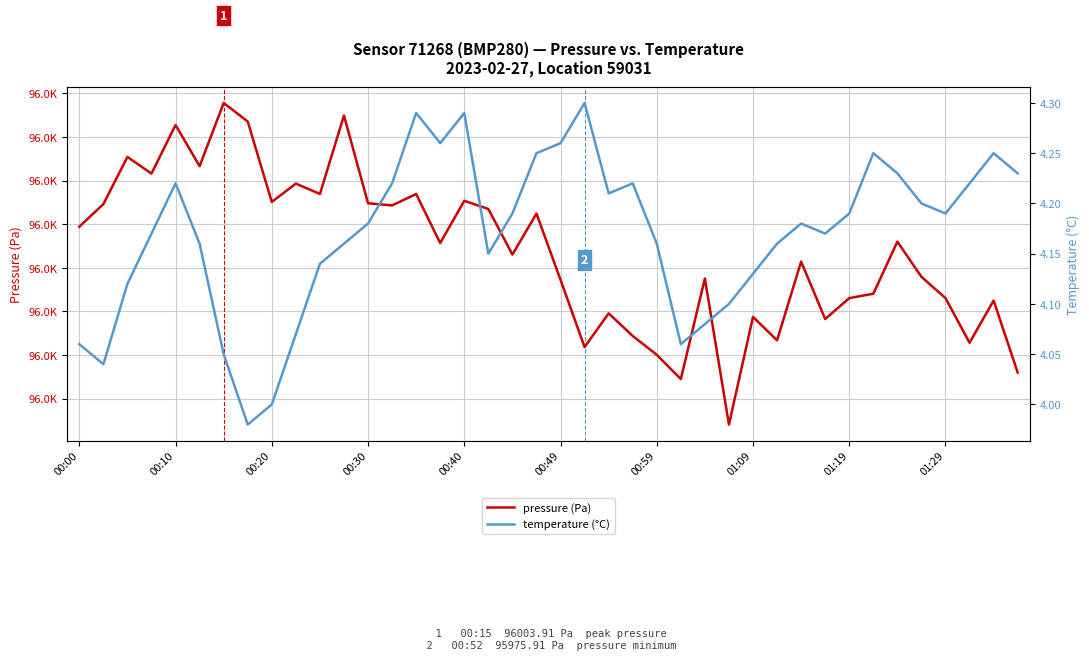

Reading right to left, what are all the values shown in this chart?

pressure (Pa): 95973.0	95981.2	95976.4	95981.5	95984.0	95988.0	95982.0	95981.5	95979.1	95985.7	95976.7	95979.4	95967.0	95983.8	95972.2	95975.0	95977.2	95979.8	95975.9	95983.6	95991.2	95986.5	95991.8	95992.7	95987.8	95993.5	95992.2	95992.4	96002.5	95993.5	95994.7	95992.6	96001.8	96003.9	95996.7	96001.4	95995.8	95997.7	95992.3	95989.7
temperature (°C): 4.2	4.2	4.2	4.2	4.2	4.2	4.2	4.2	4.2	4.2	4.2	4.1	4.1	4.1	4.1	4.2	4.2	4.2	4.3	4.3	4.2	4.2	4.2	4.3	4.3	4.3	4.2	4.2	4.2	4.1	4.1	4.0	4.0	4.0	4.2	4.2	4.2	4.1	4.0	4.1